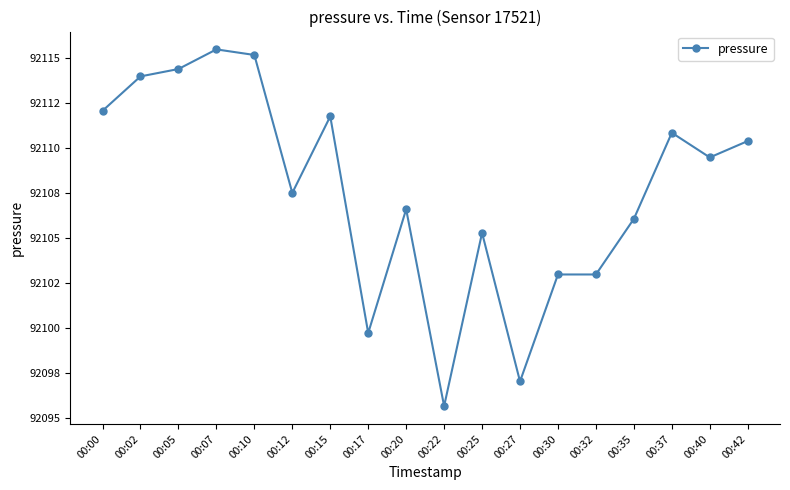

At which category does the data reach its first local peak?

00:07